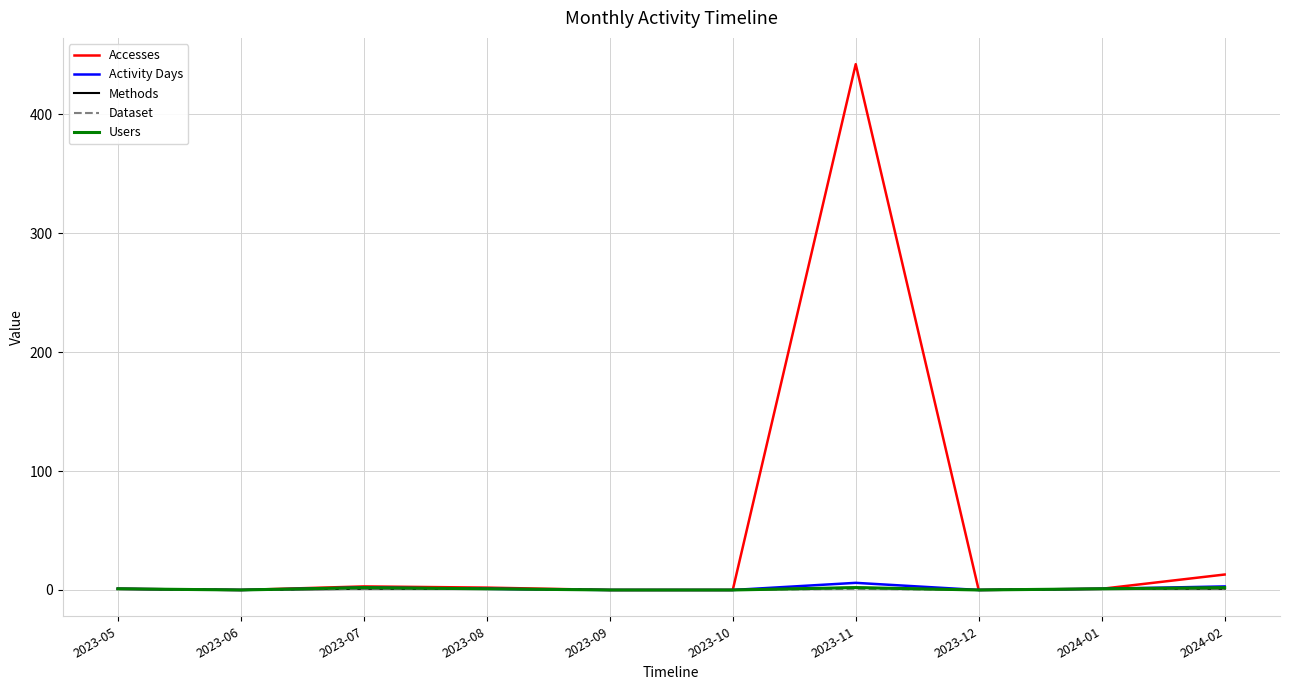

Which category has the highest value across all series?

2023-11